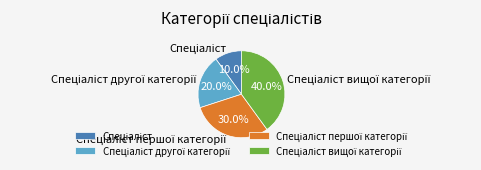

To the nearest percent, what is the difference between the largest and smallest slice percentages?

30%